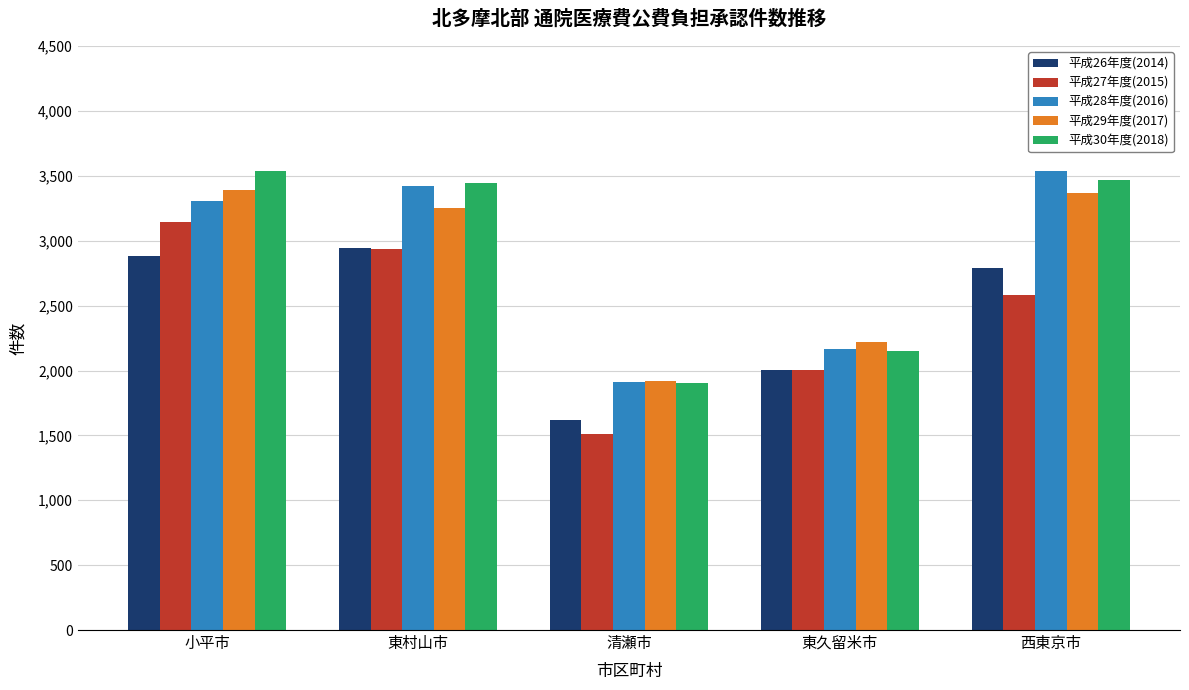

What is the label of the 3rd bar from the left?

清瀬市